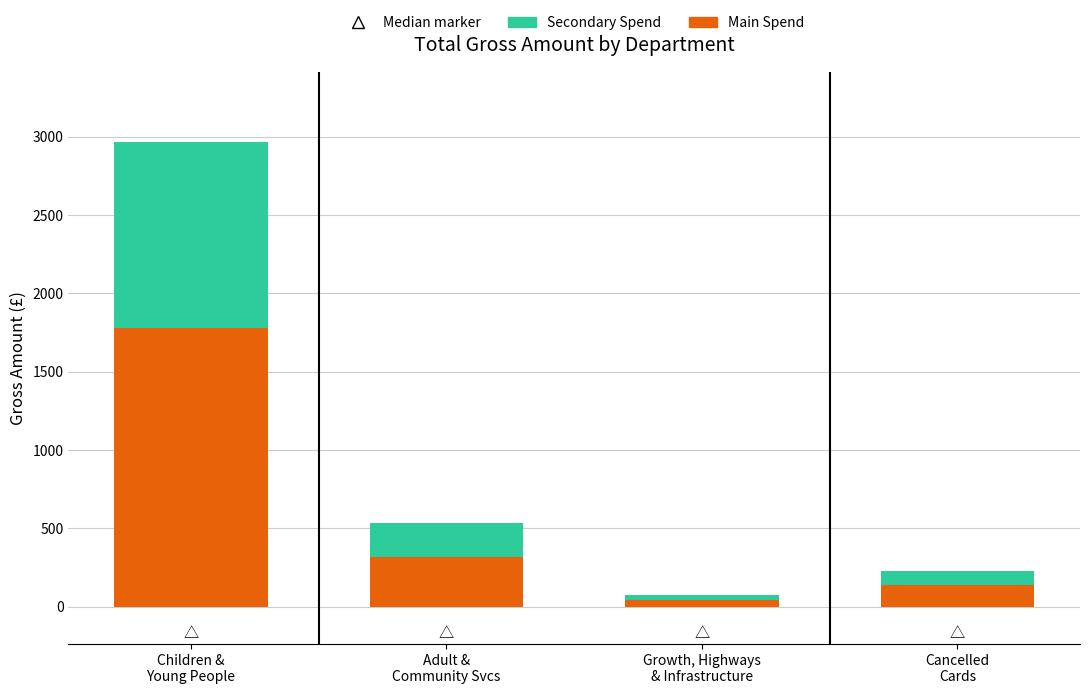

What is the sum of all Main Spend values?

2283.7